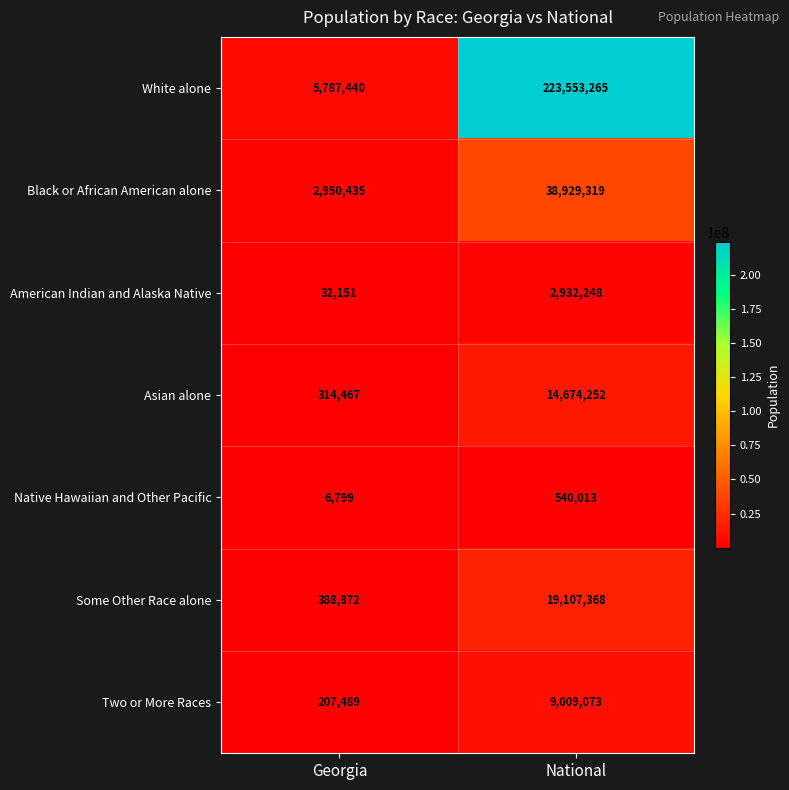

Where is Two or More Races nearest to the value 4608281?

Georgia